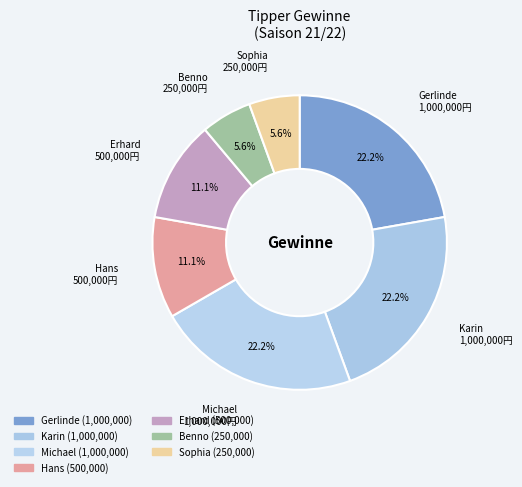

How many segments does this pie chart have?

7